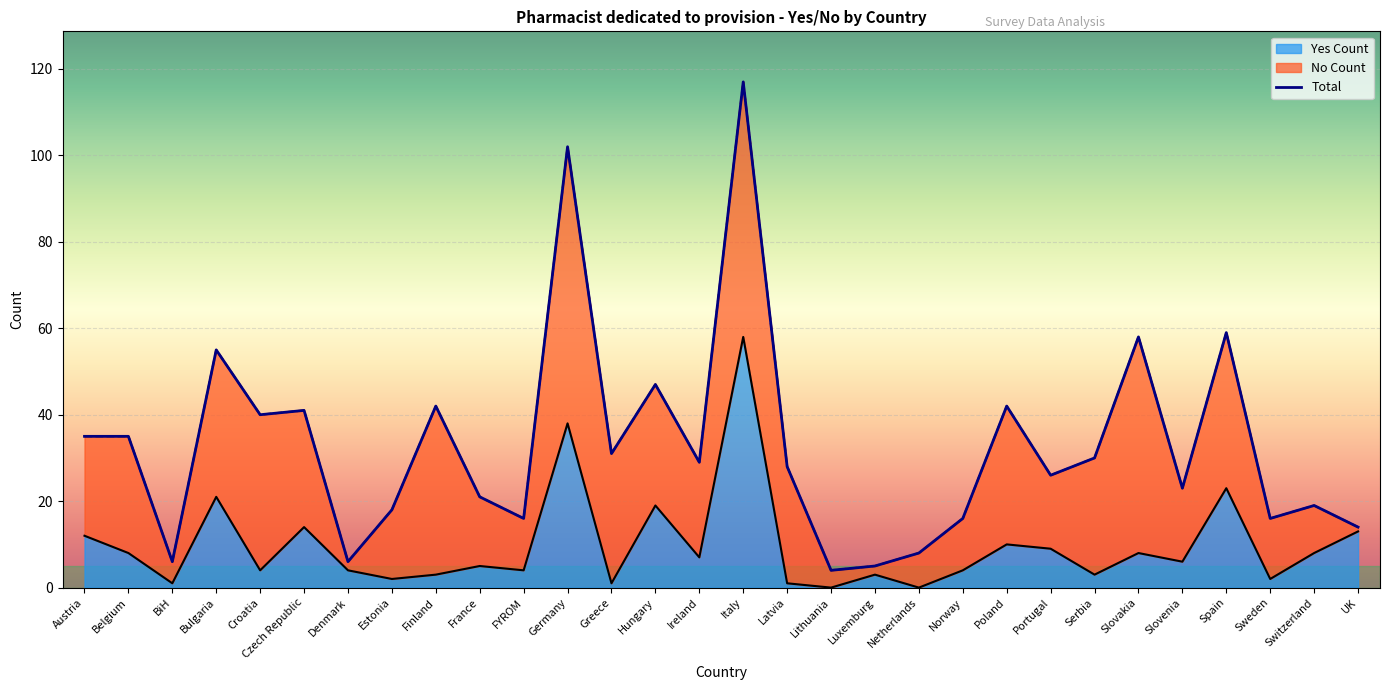

Where is the first local maximum for Total?

Bulgaria